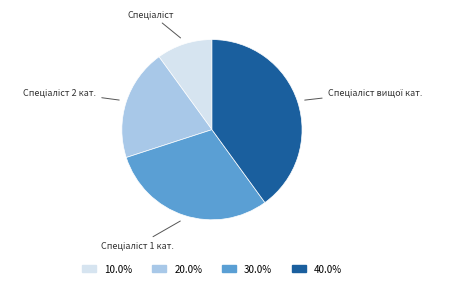

How many slices are in this pie chart?

4